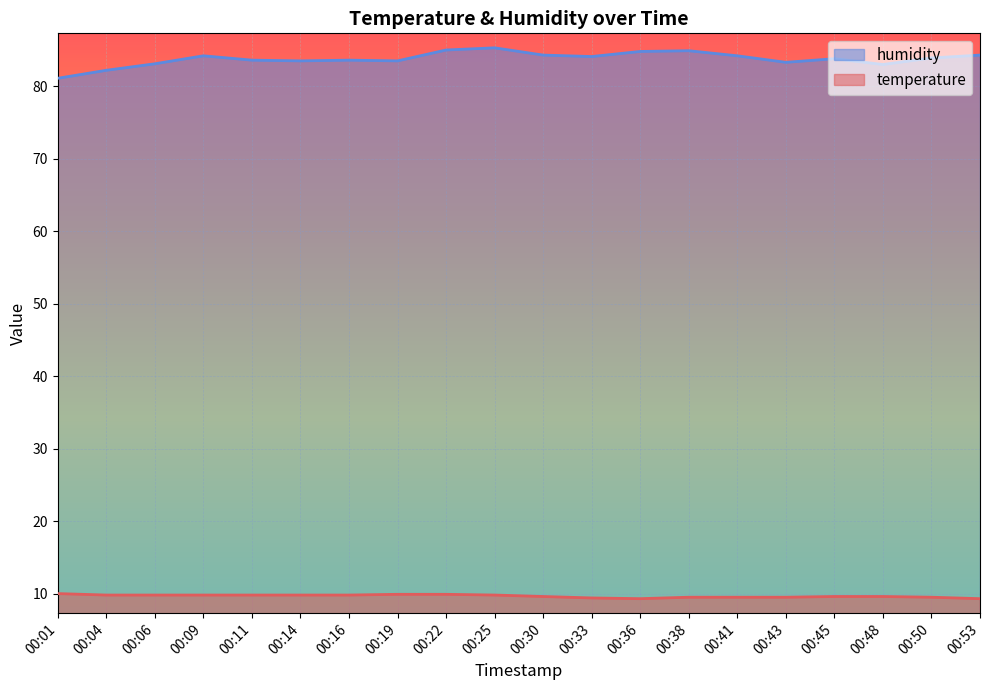

Which series has the largest range (max minus min)?

humidity